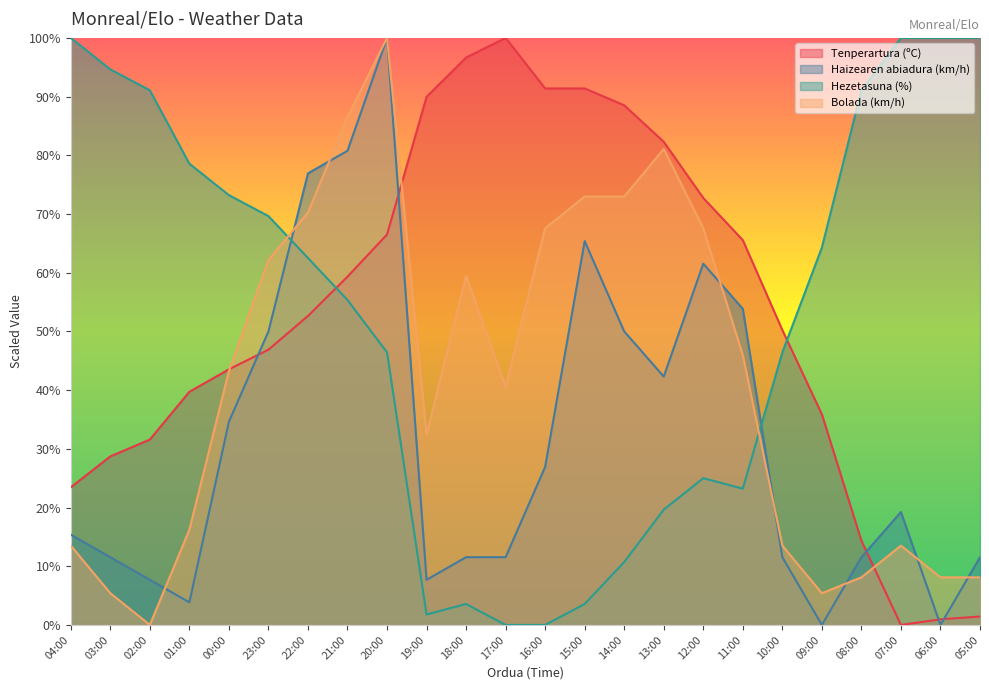

What position from the left is 04:00?

1